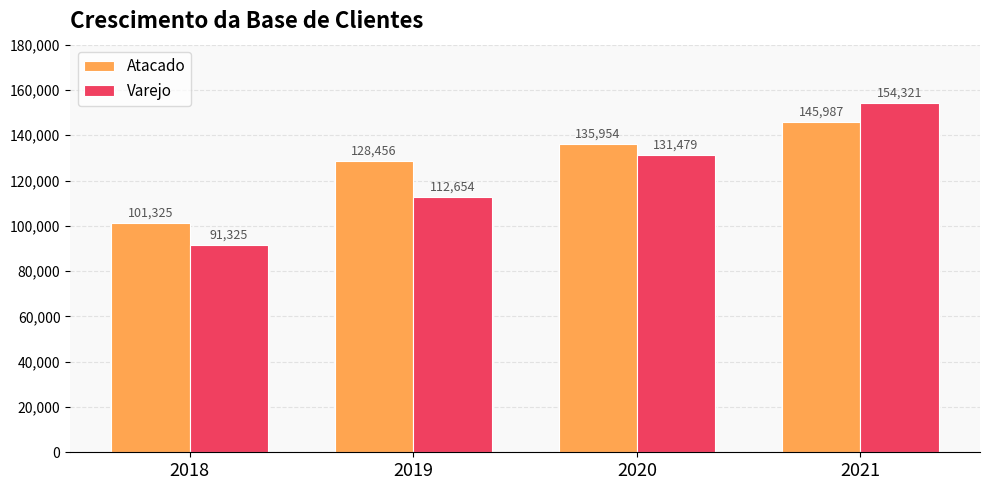

Rank the series by their maximum value, from highest to lowest.

Varejo, Atacado